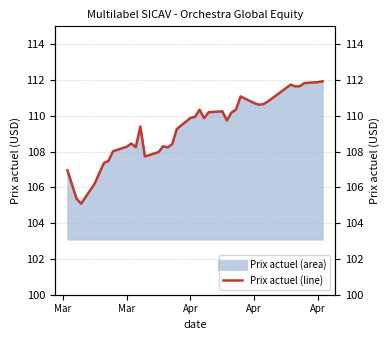

Is it true that the value at 14 is 171.4?

False